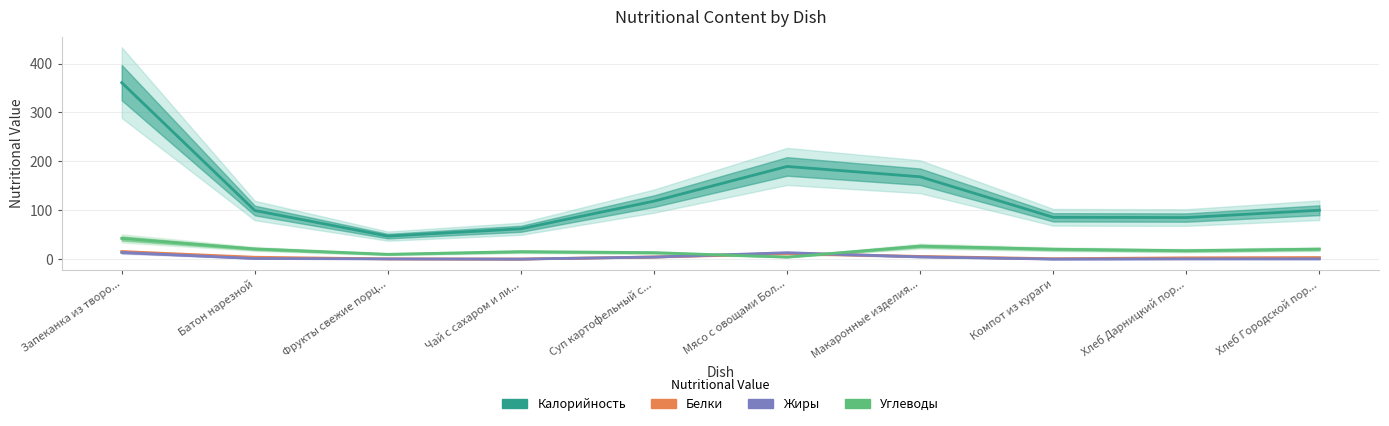

At which label does Углеводы reach its peak?

Запеканка из творо...